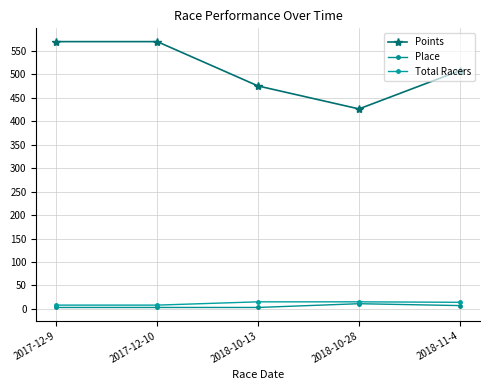

Reading left to right, what are all the values shown in this chart?

Points: 2017-12-9=570.0	2017-12-10=570.0	2018-10-13=475.4	2018-10-28=426.5	2018-11-4=508.0
Place: 2017-12-9=3.0	2017-12-10=3.0	2018-10-13=3.0	2018-10-28=11.0	2018-11-4=7.0
Total Racers: 2017-12-9=8.0	2017-12-10=8.0	2018-10-13=15.0	2018-10-28=15.0	2018-11-4=14.0